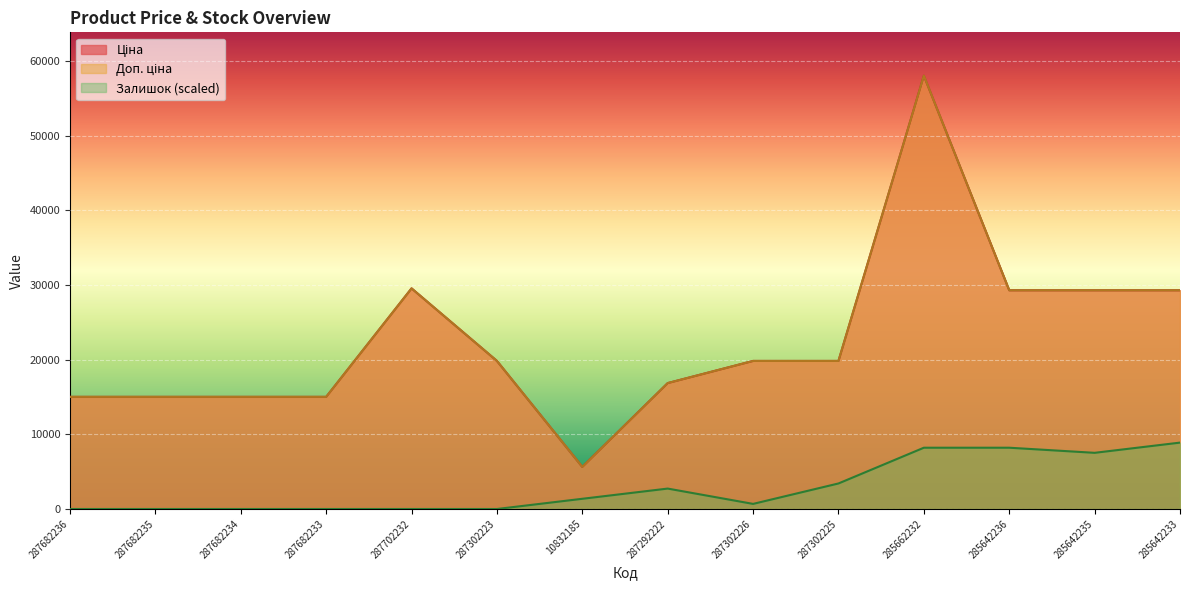

True or false: Ціна has more than 1 points higher than both neighbors.

True